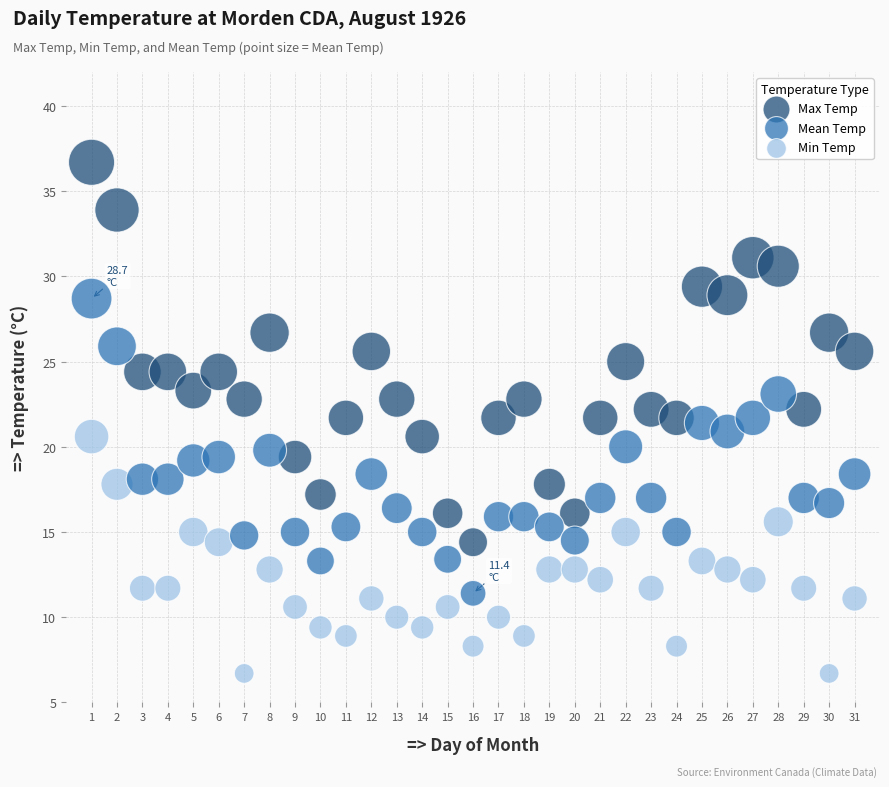

Across all data points, what is the range of X values (max minus min)?

30.0